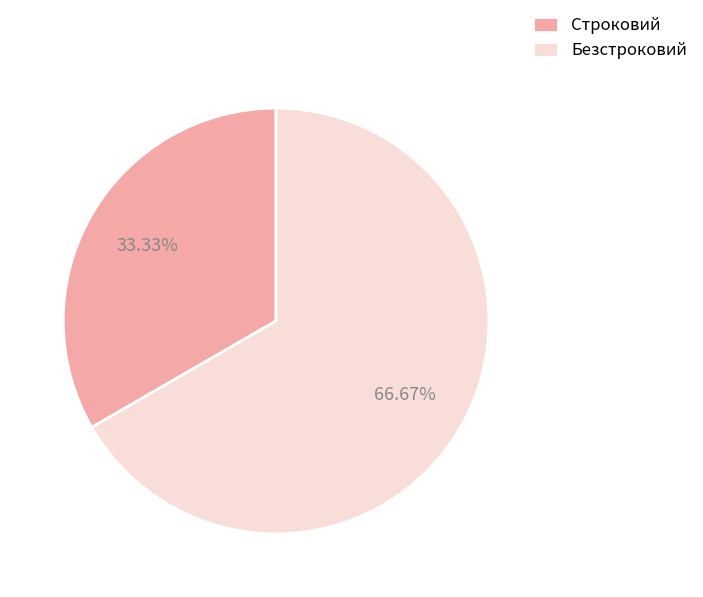

Which slice is the smallest?

Строковий